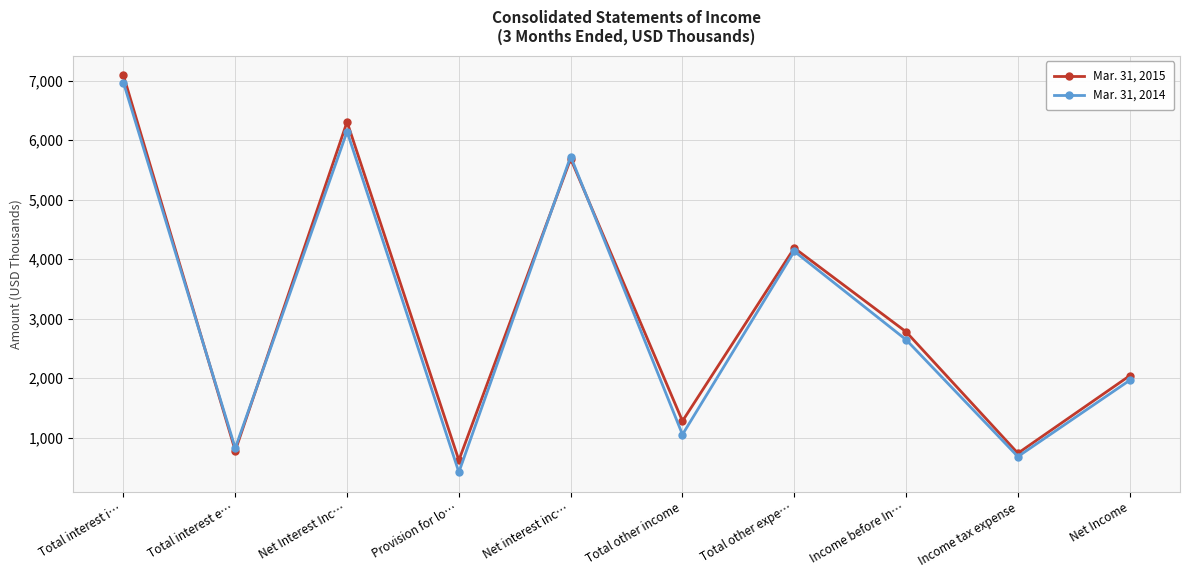

List the series in order of their peak value, highest first.

Mar. 31, 2015, Mar. 31, 2014